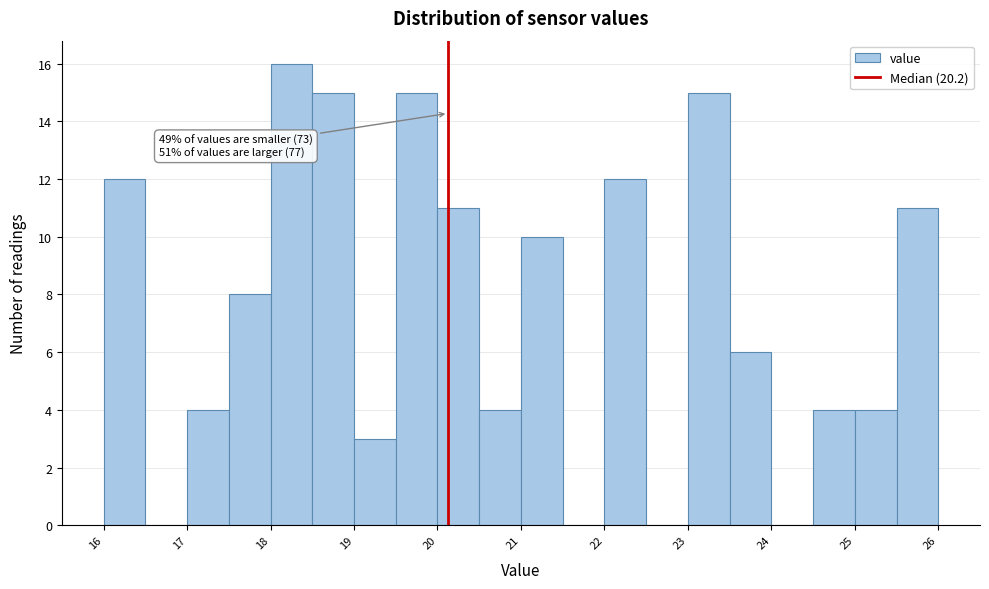

Around what value on the x-axis is the tallest bar? Give the approximate position of its centre, as read against the axis.

18.2